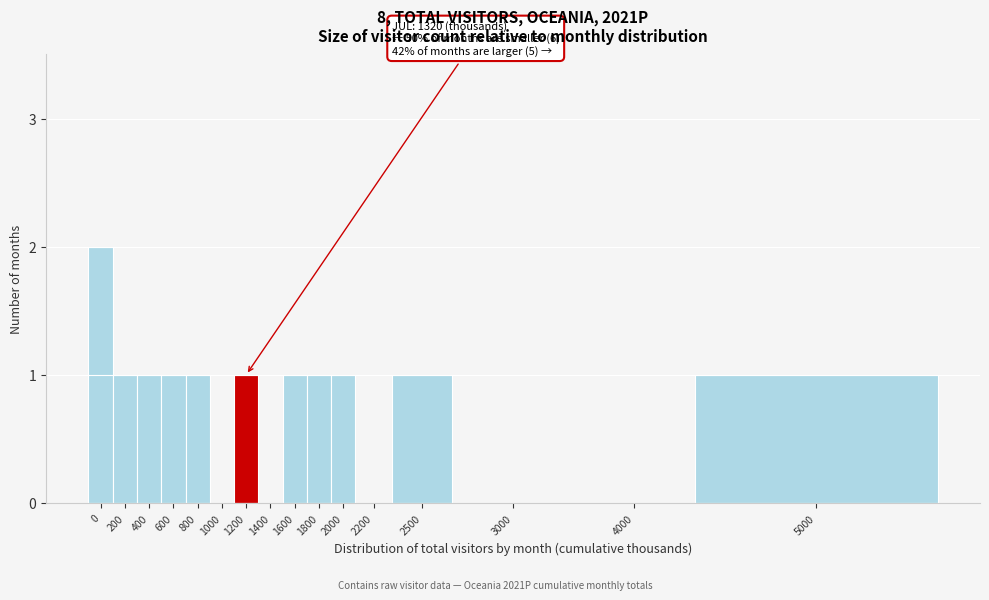

Reading left to right, transcribe all the data shown in this chart.

0=2	200=1	400=1	600=1	800=1	1000=0	1200=1	1400=0	1600=1	1800=1	2000=1	2200=0	2500=1	3000=0	4000=0	5000=1